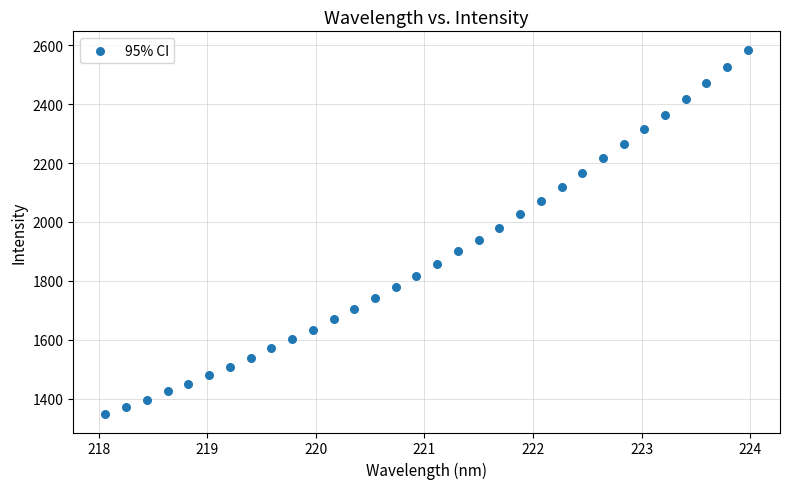

What is the range of X values (max minus min)?

5.9